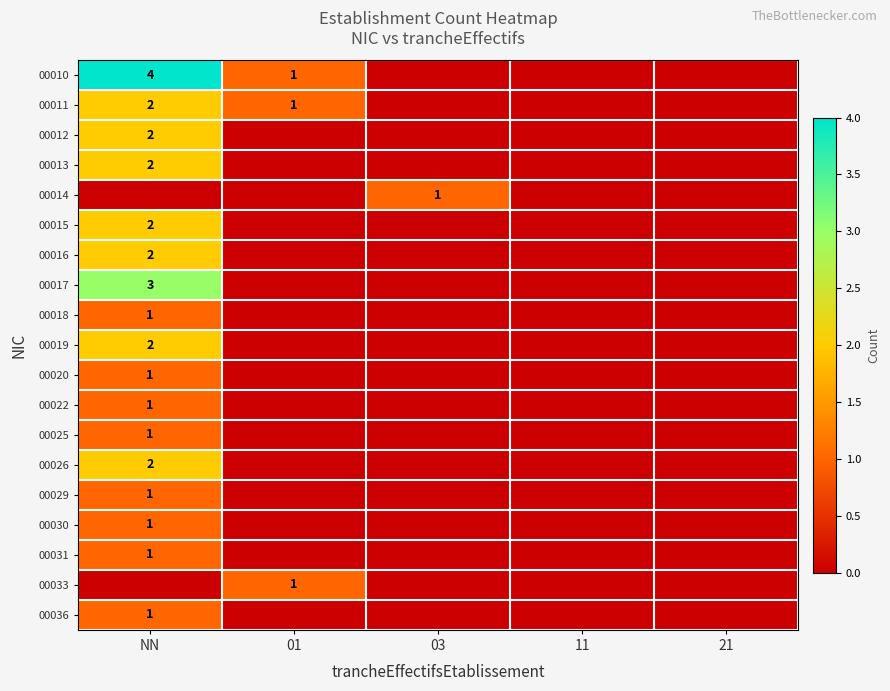

True or false: 00019 has a value of -1 at 21.

False